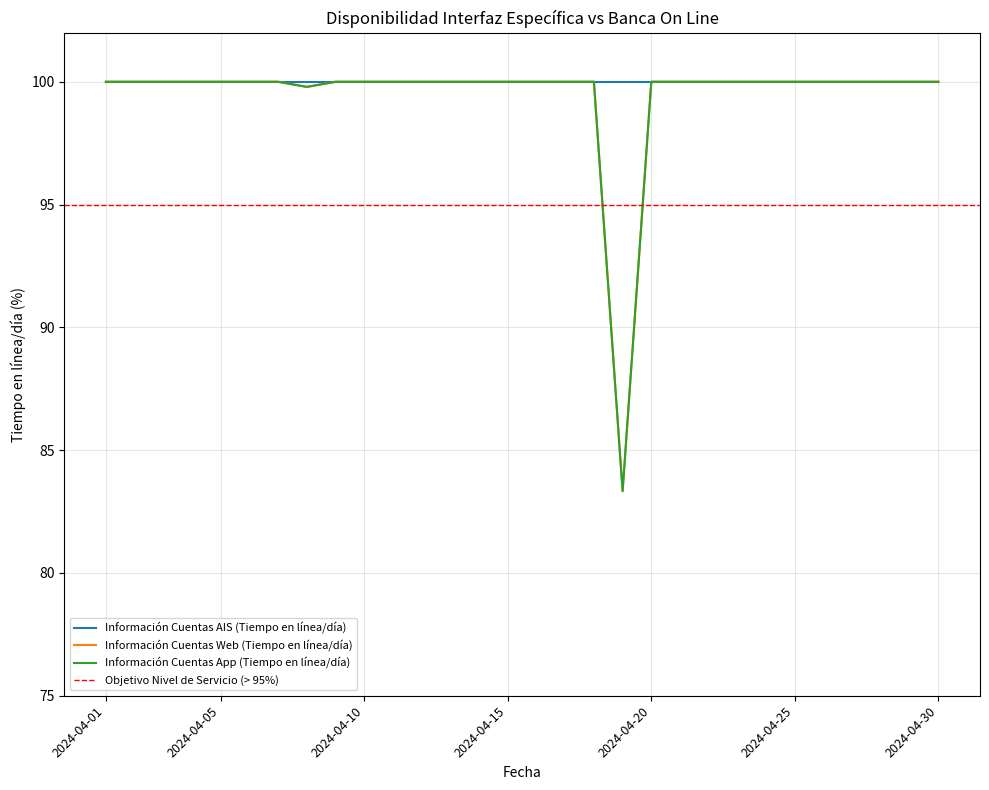

Which series has the largest range (max minus min)?

Información Cuentas Web (Tiempo en línea/día)